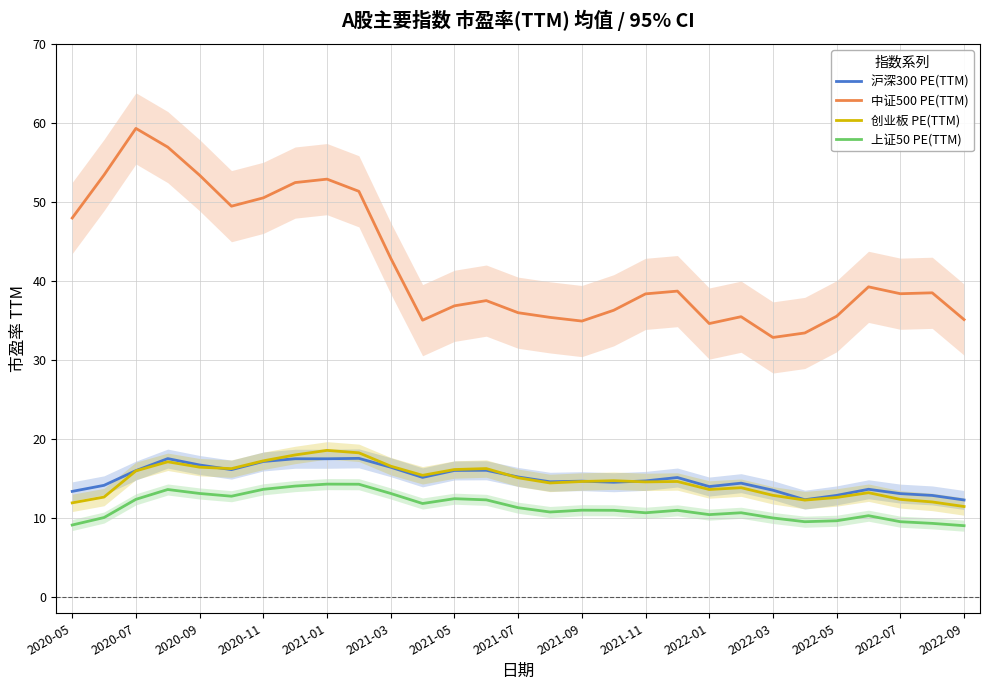

What is the lowest value of the 沪深300 PE(TTM) series?

12.3